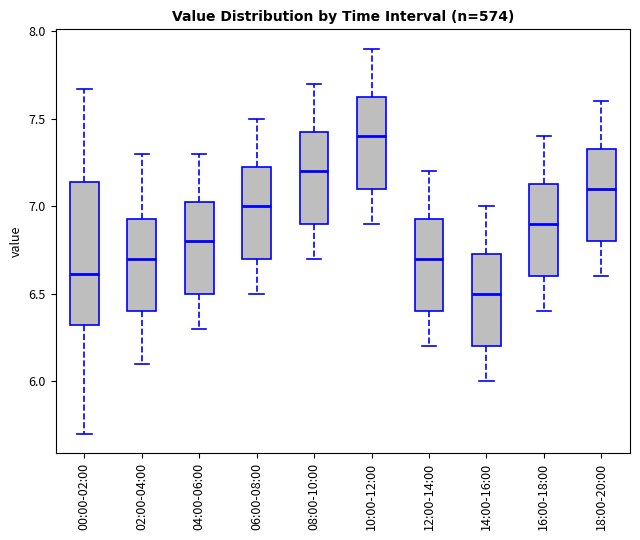

Which box has the highest median line?

10:00-12:00